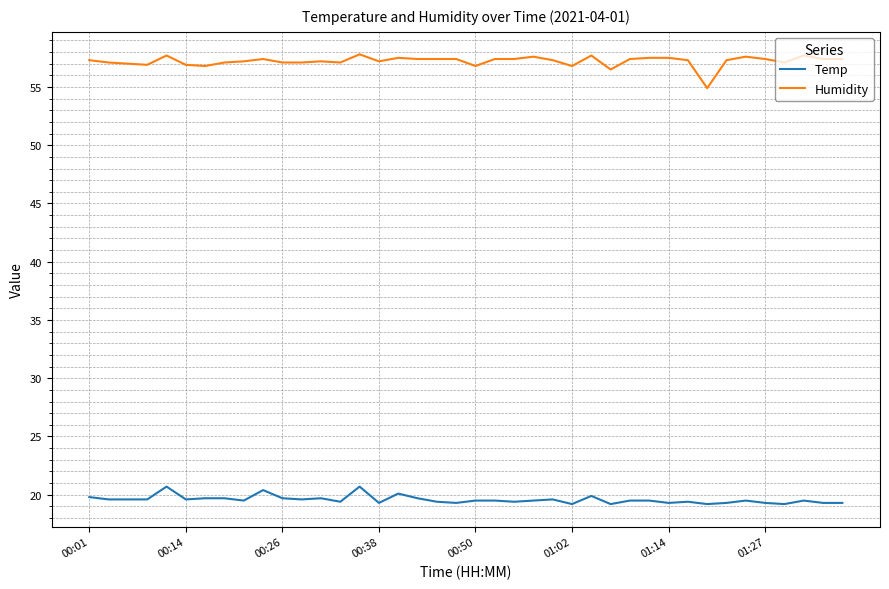

Which series has the largest total across all categories?

Humidity